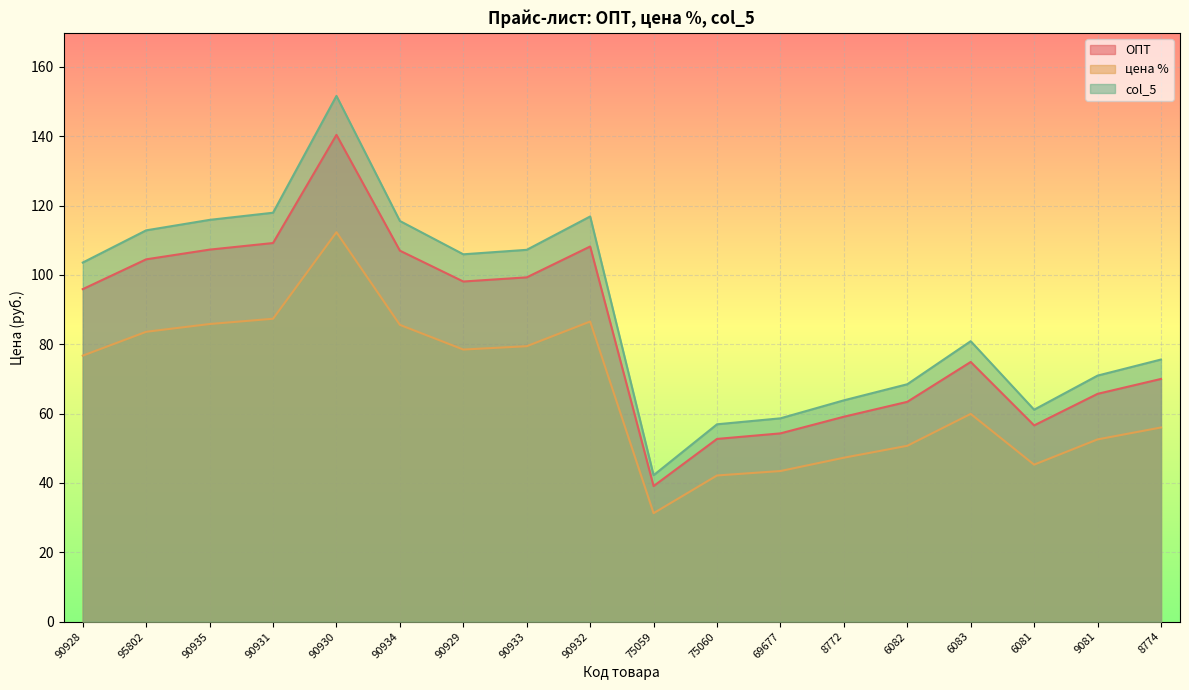

What position from the right is 90928?

18